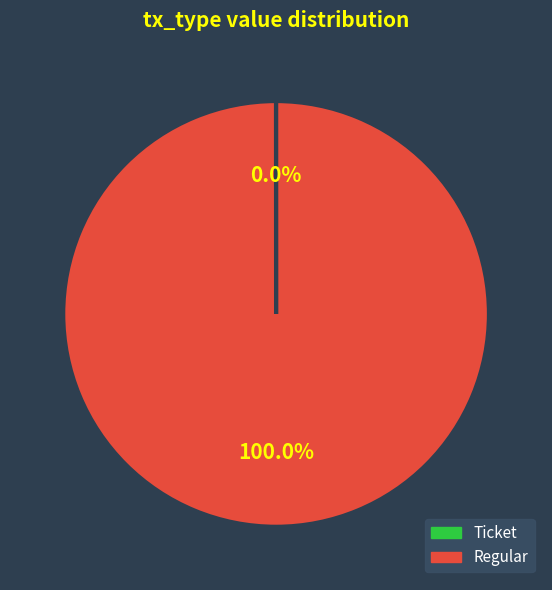

Which slice represents more than half of the pie?

Regular